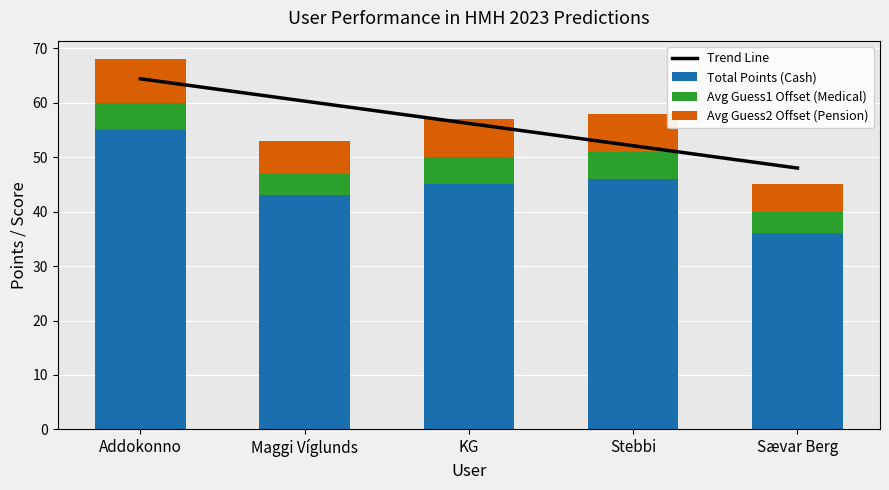

Reading left to right, transcribe all the data shown in this chart.

Trend Line: 64.4	60.3	56.2	52.1	48.0
Total Points (Cash): 55.0	43.0	45.0	46.0	36.0
Avg Guess1 Offset (Medical): 5.0	4.0	5.0	5.0	4.0
Avg Guess2 Offset (Pension): 8.0	6.0	7.0	7.0	5.0